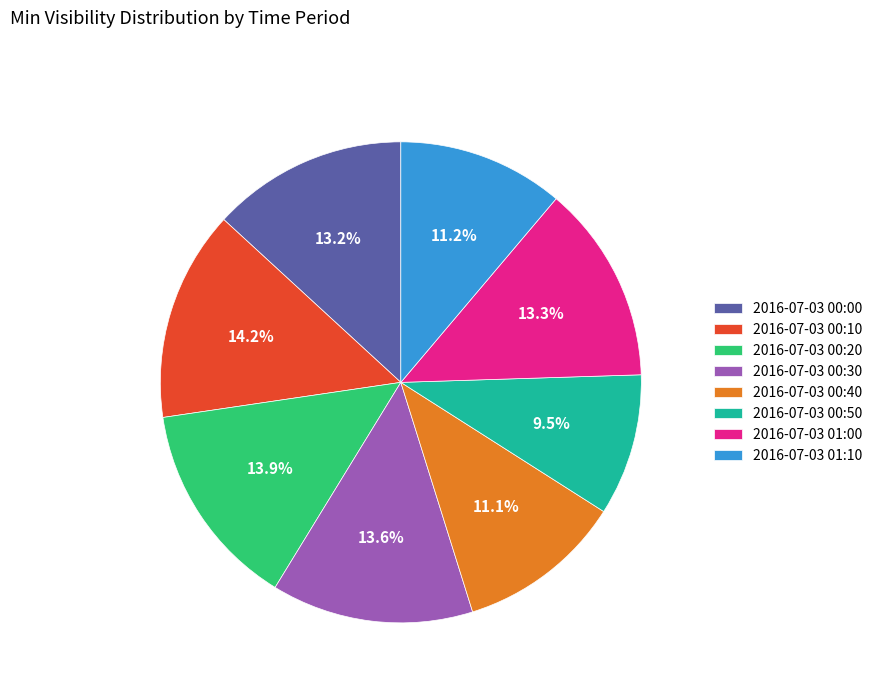

What is the ratio of the value at 2016-07-03 01:10 to the value at 2016-07-03 00:40?

1.0